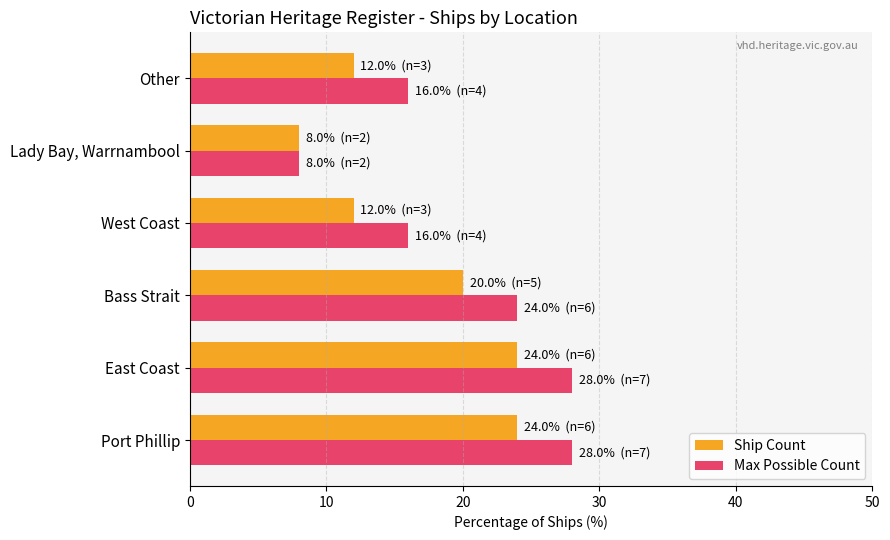

What is the total value across all series at Bass Strait?

44.0